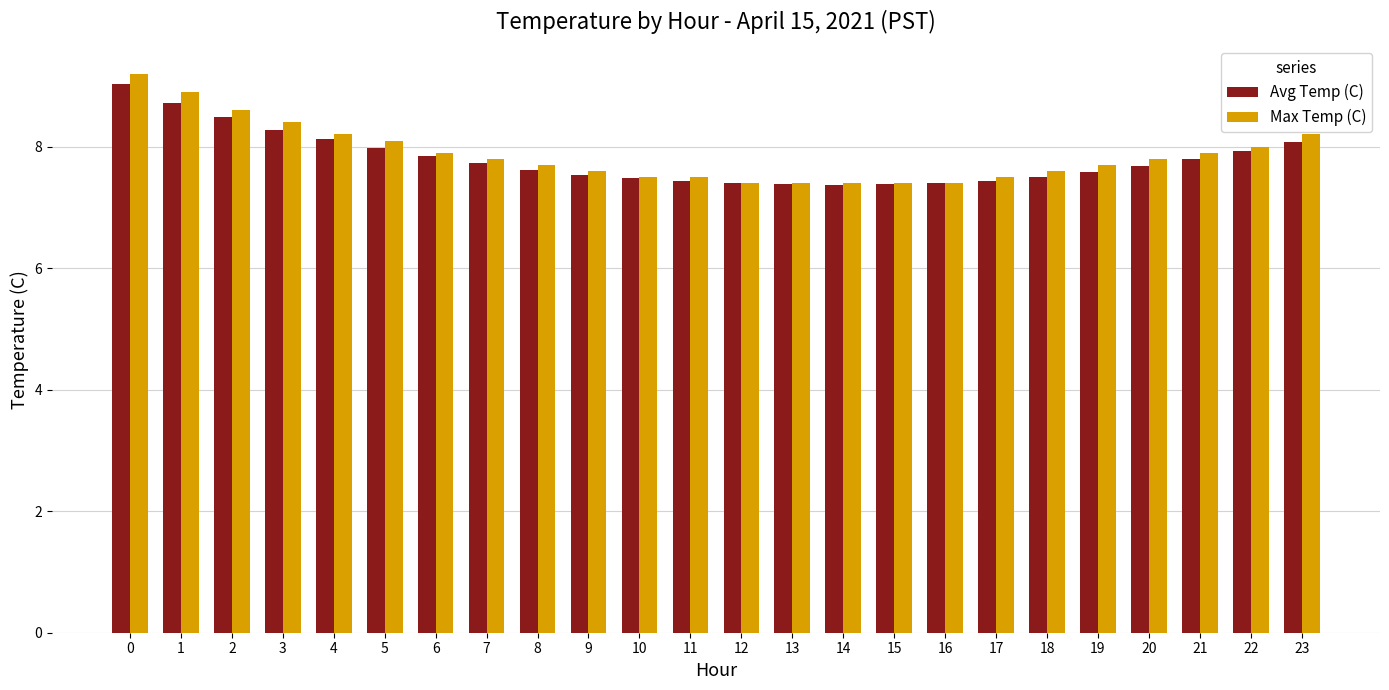

What is the difference between the maximum and minimum values in the Max Temp (C) series?

1.8